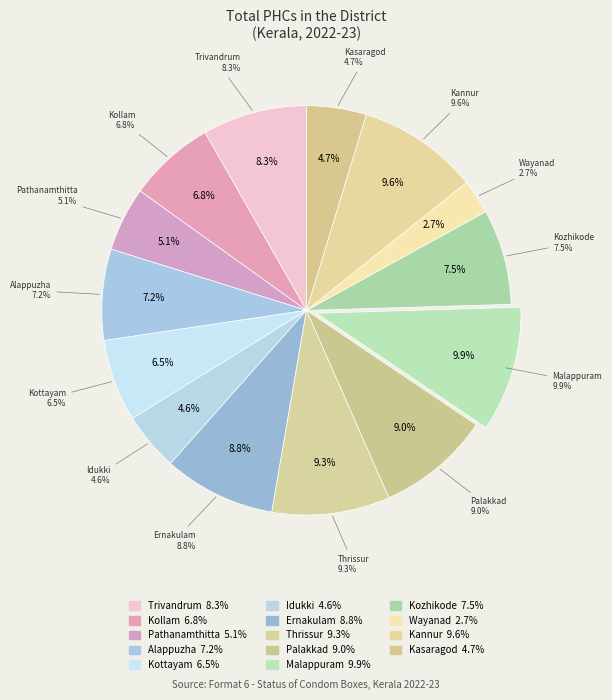

What percentage do Kottayam and Pathanamthitta together represent?

11.6%